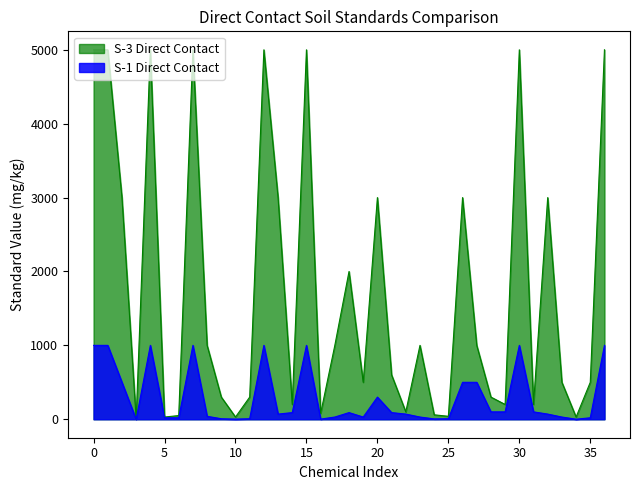

True or false: S-1 Direct Contact has more than 2 points higher than both neighbors.

True